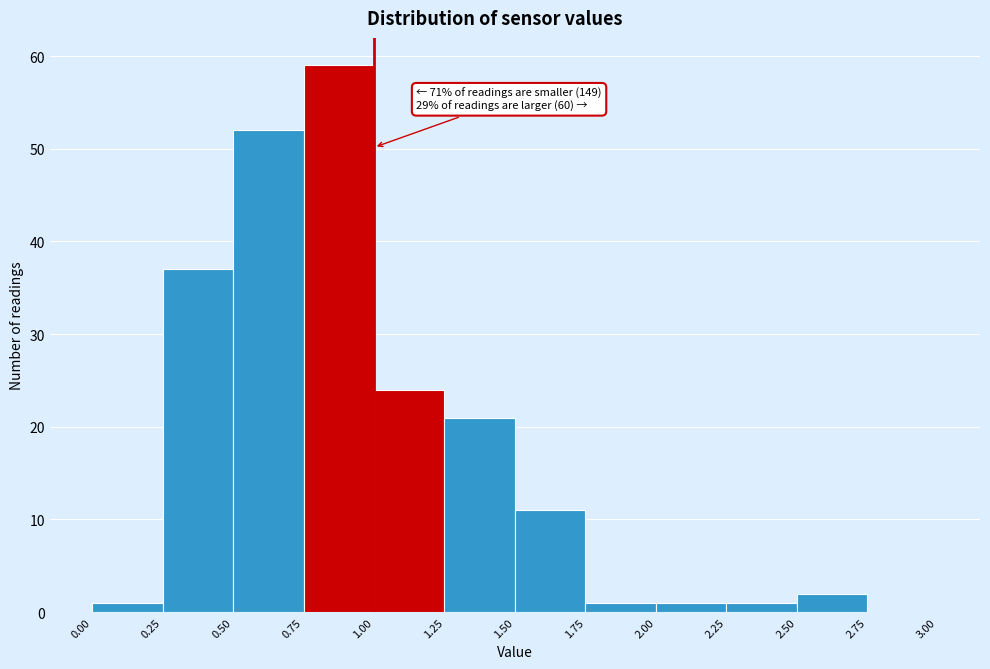

Which range on the x-axis has the tallest bar?

0.75 to 1.00